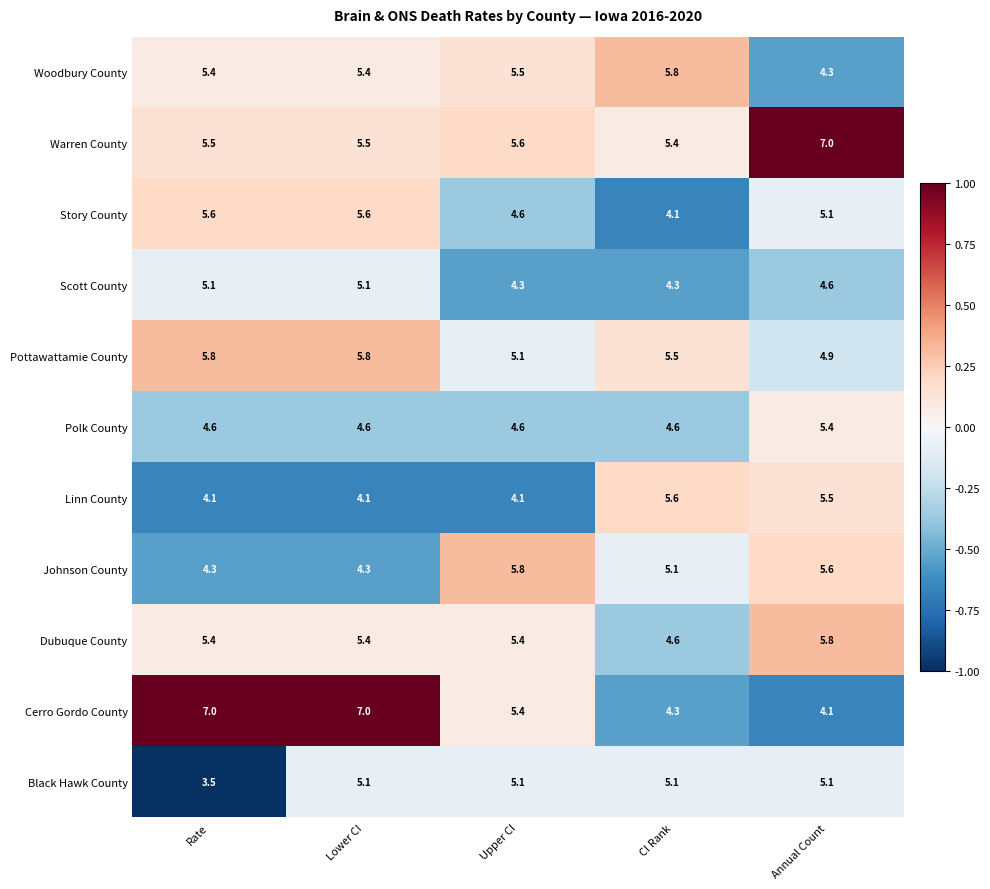

Count the number of data series in this chart.

11